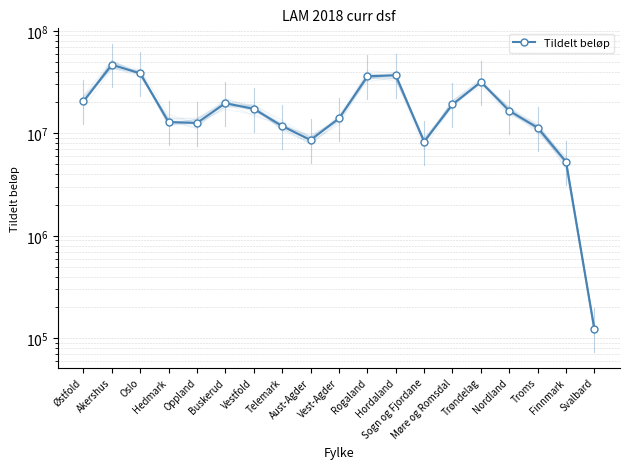

How many points are lower than both their immediate neighbors (excluding endpoints)?

3